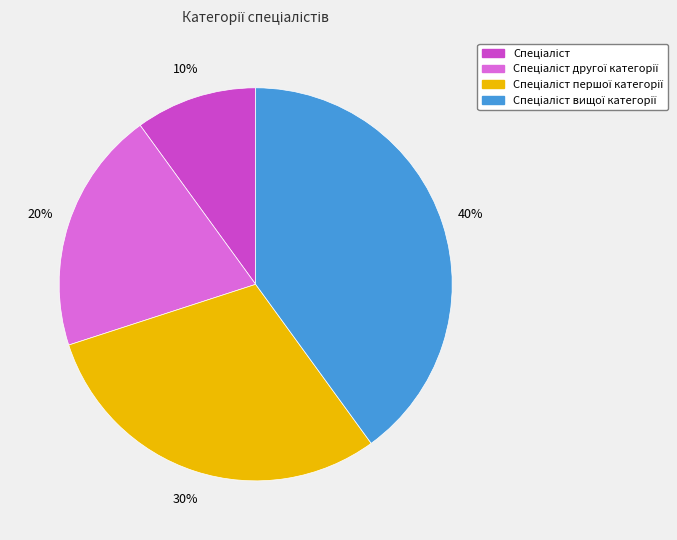

Does any single category account for the majority?

No